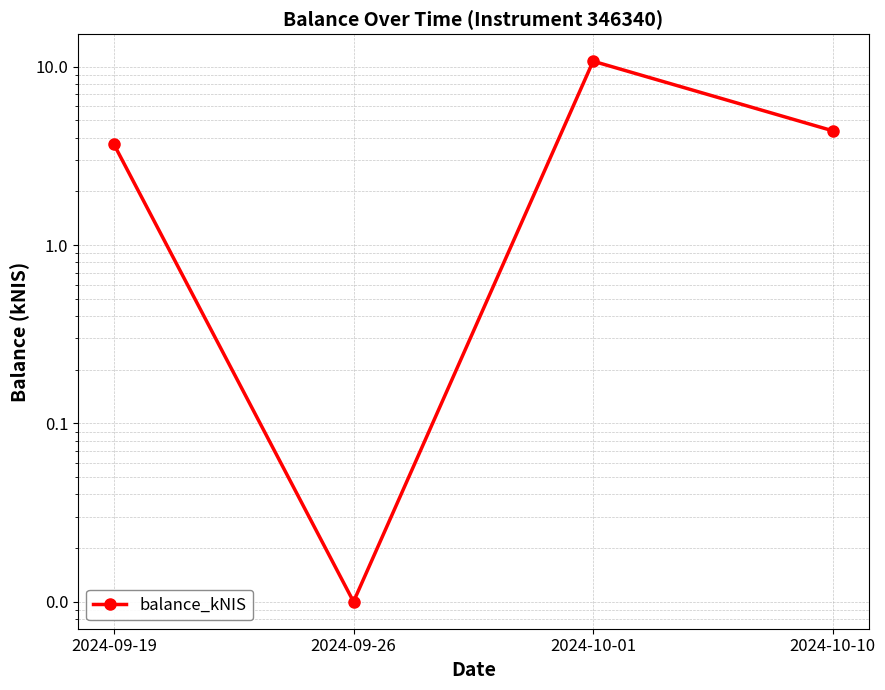

Does the chart display data point markers on the line(s)?

Yes